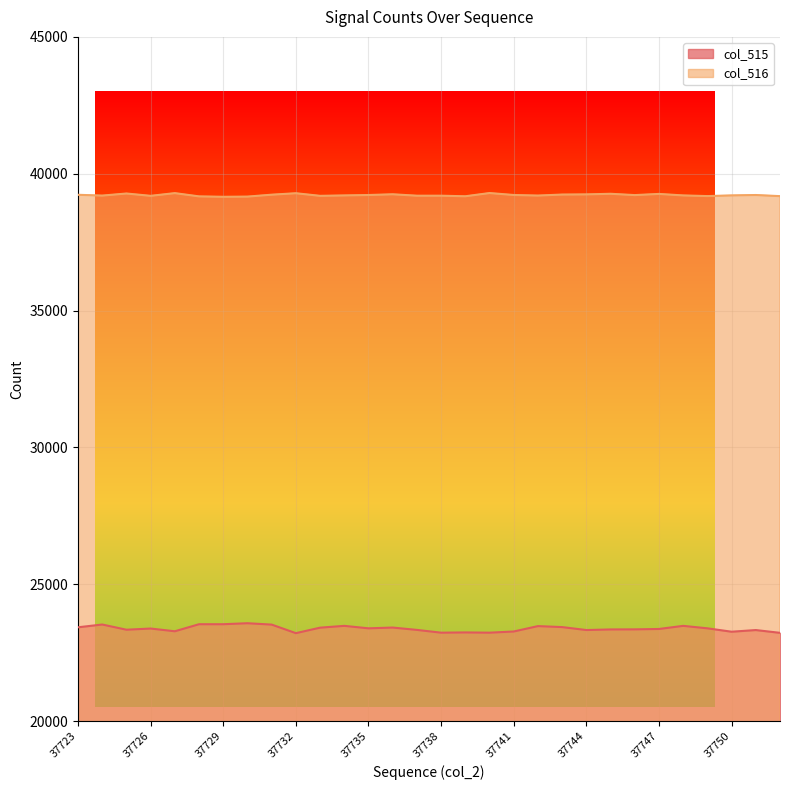

True or false: col_516 and col_515 intersect in this chart.

False